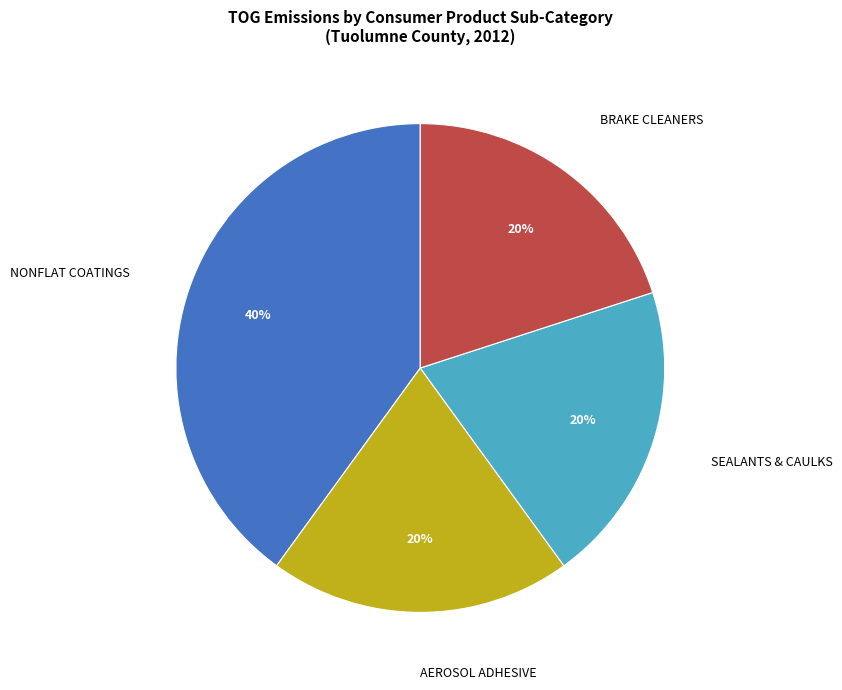

How many segments does this pie chart have?

4